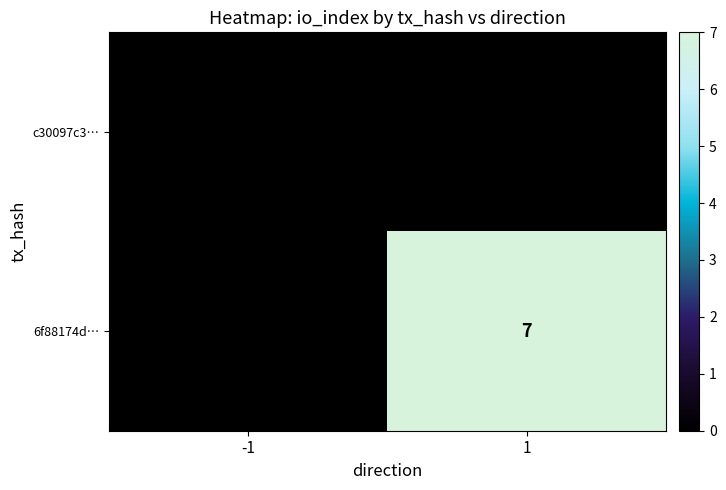

The value of 6f88174d… at 1 is 7. True or false?

True